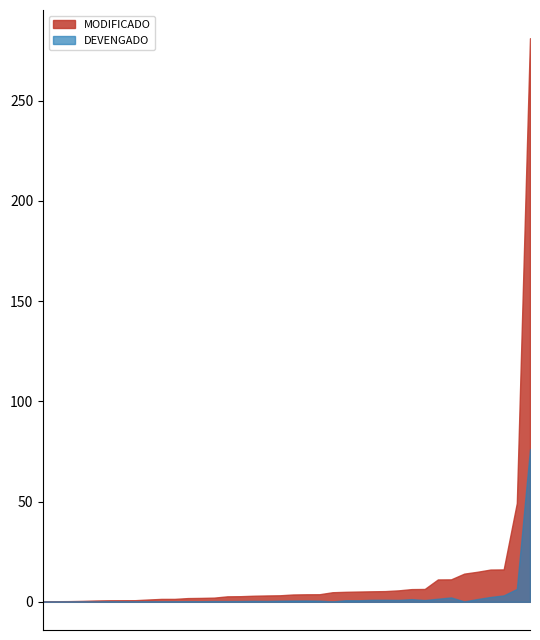

Which series has the largest range (max minus min)?

MODIFICADO